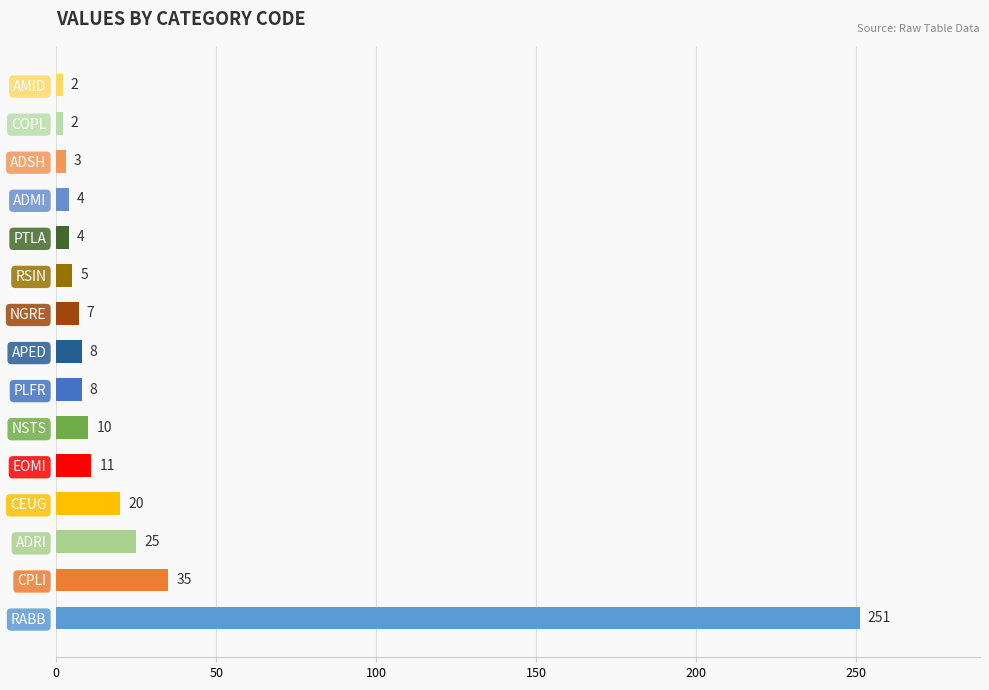

Reading top to bottom, what are all the values shown in this chart?

AMID=2	COPL=2	ADSH=3	ADMI=4	PTLA=4	RSIN=5	NGRE=7	APED=8	PLFR=8	NSTS=10	EOMI=11	CEUG=20	ADRI=25	CPLI=35	RABB=251